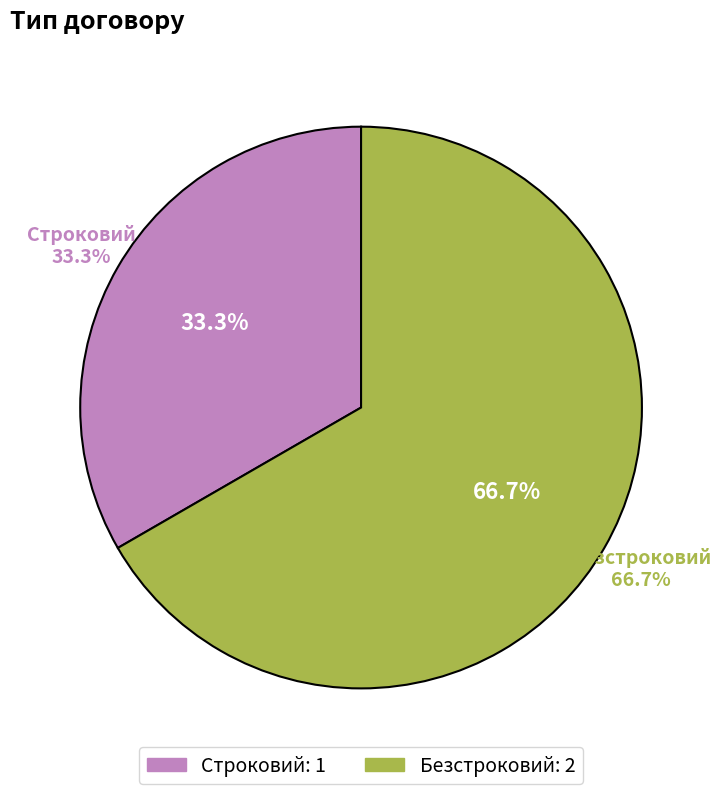

What is the ratio of the value at Строковий to the value at Безстроковий?

0.5